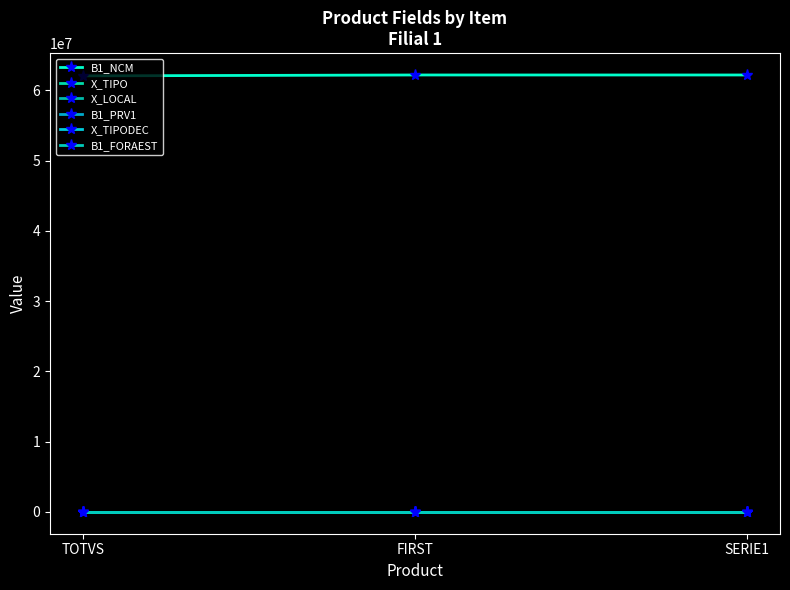

Does the chart have visible grid lines?

No